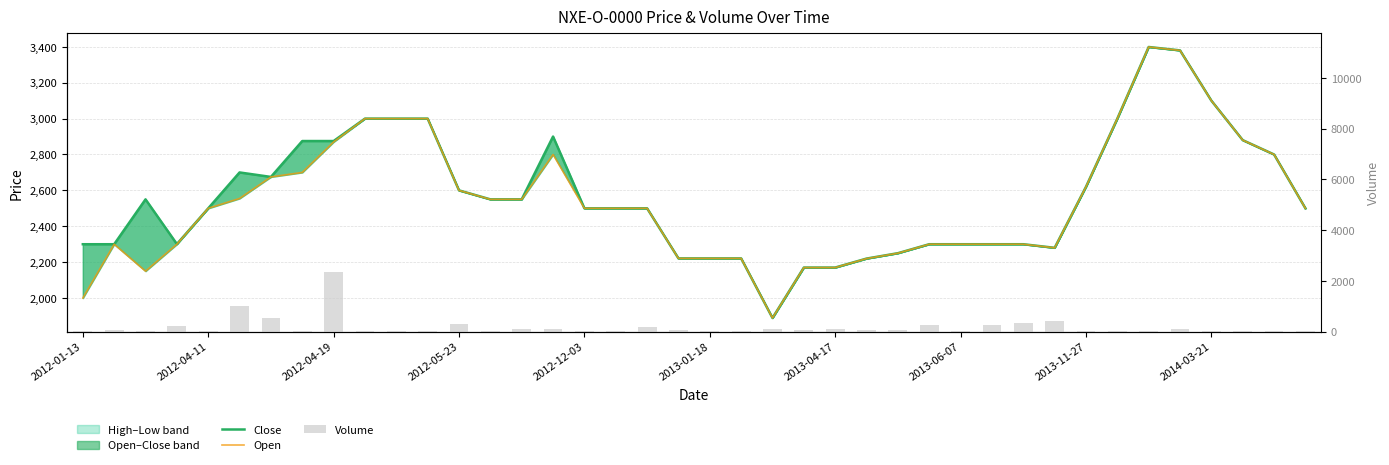

How many values in the Close series exceed 2500?

19